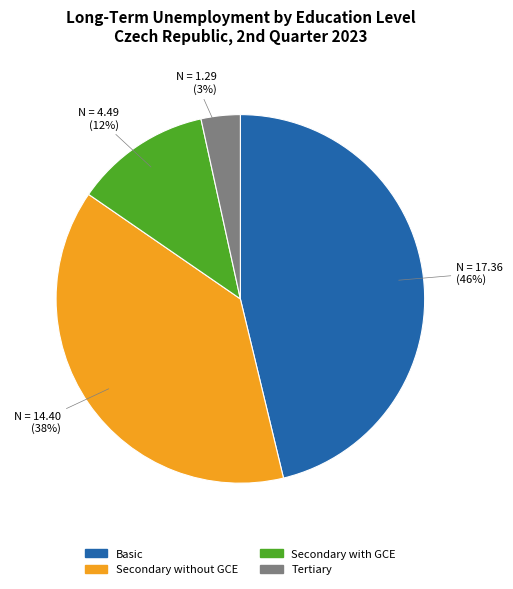

Which category has the biggest portion of the pie?

Basic